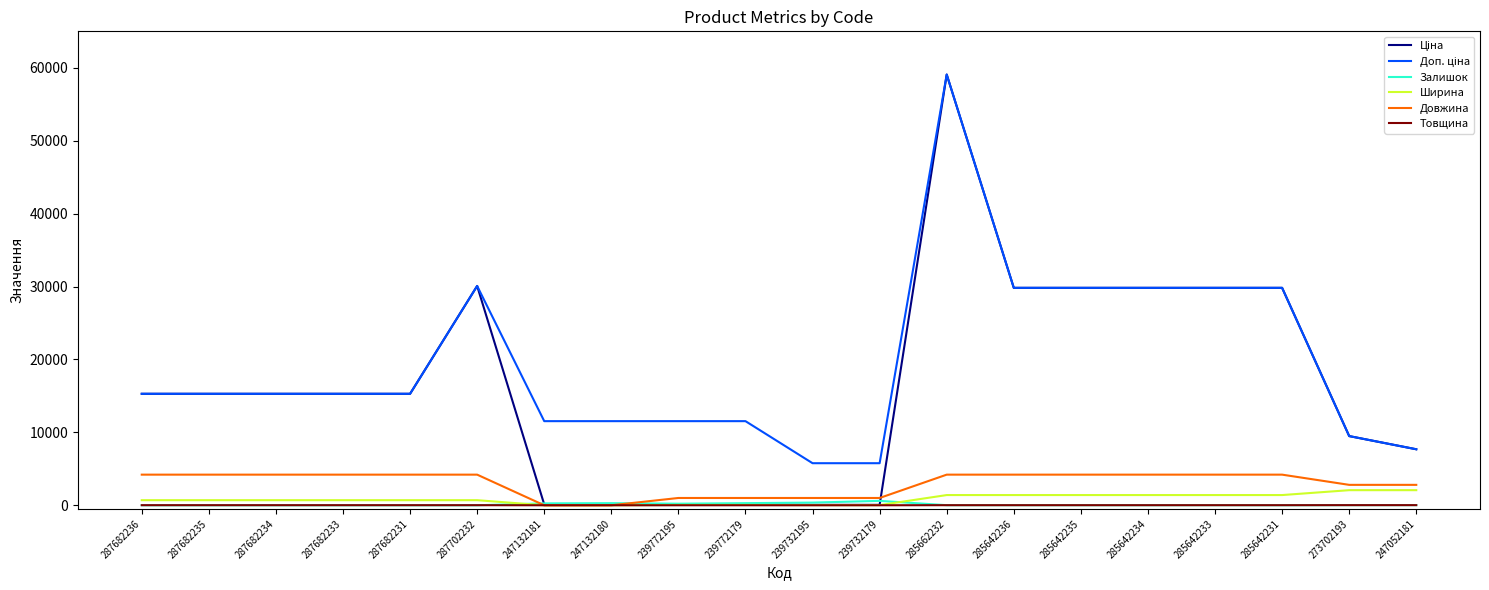

What is the difference between the second highest and second lowest values in the Ширина series?

2070.0